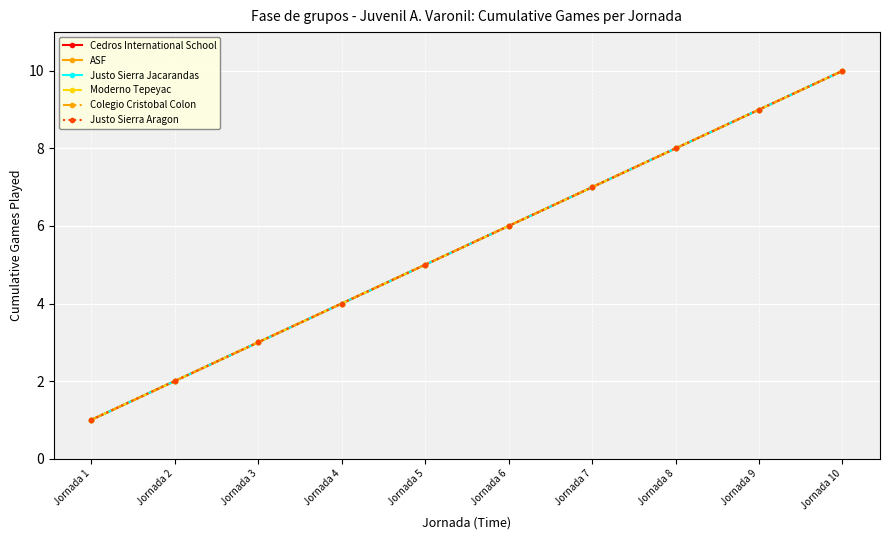

Does the chart have visible grid lines?

Yes